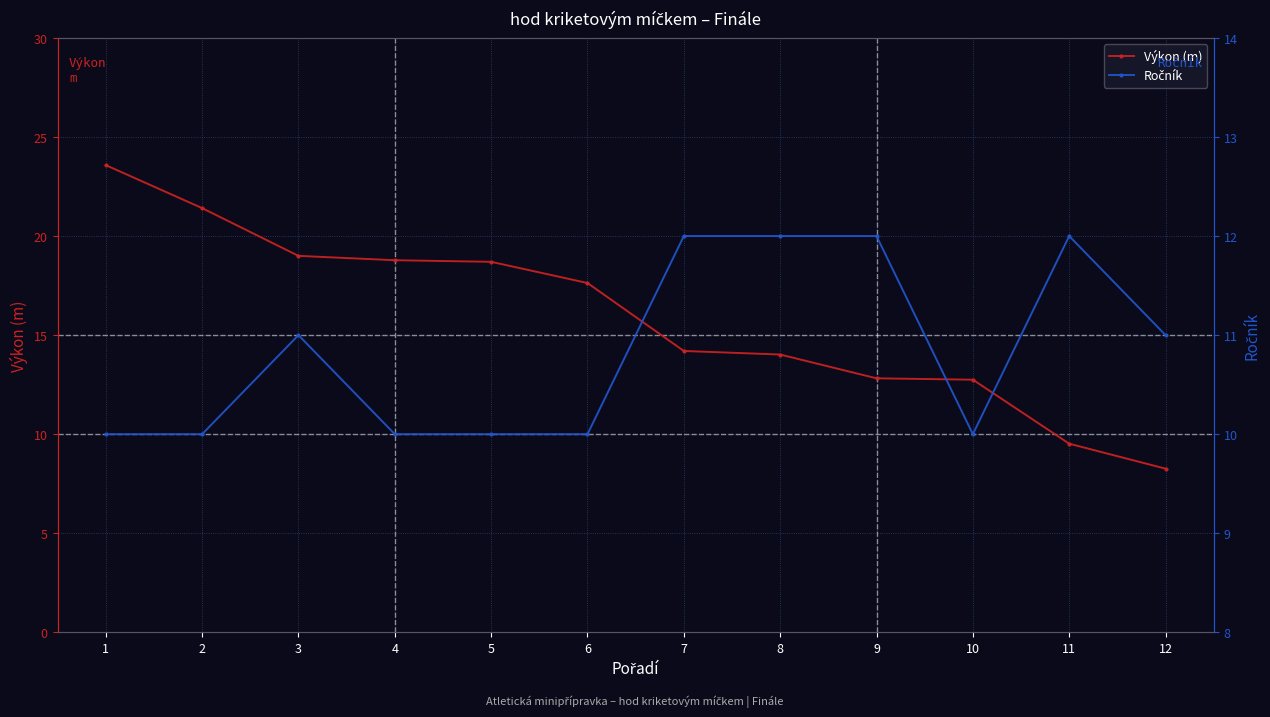

What is the value of the Ročník point at the 7th from the left?

12.0